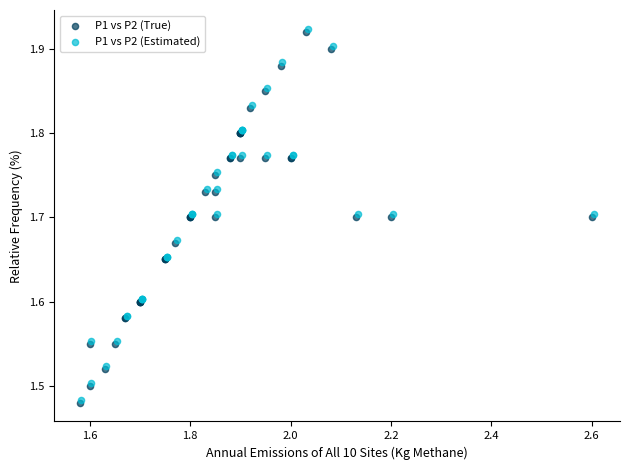

Which series has the widest spread of Y values?

P1 vs P2 (Estimated)